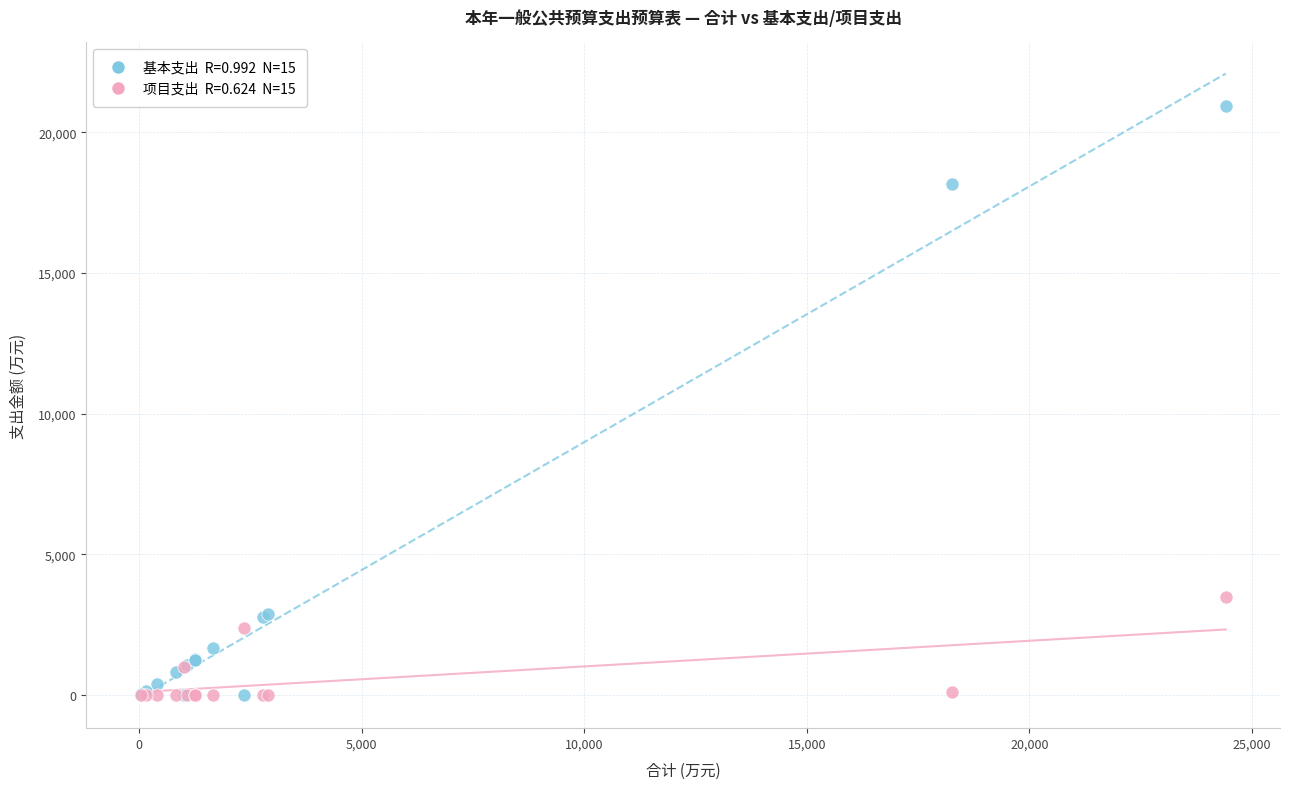

Across all series, what Y value is closest to 10465?

3481.7